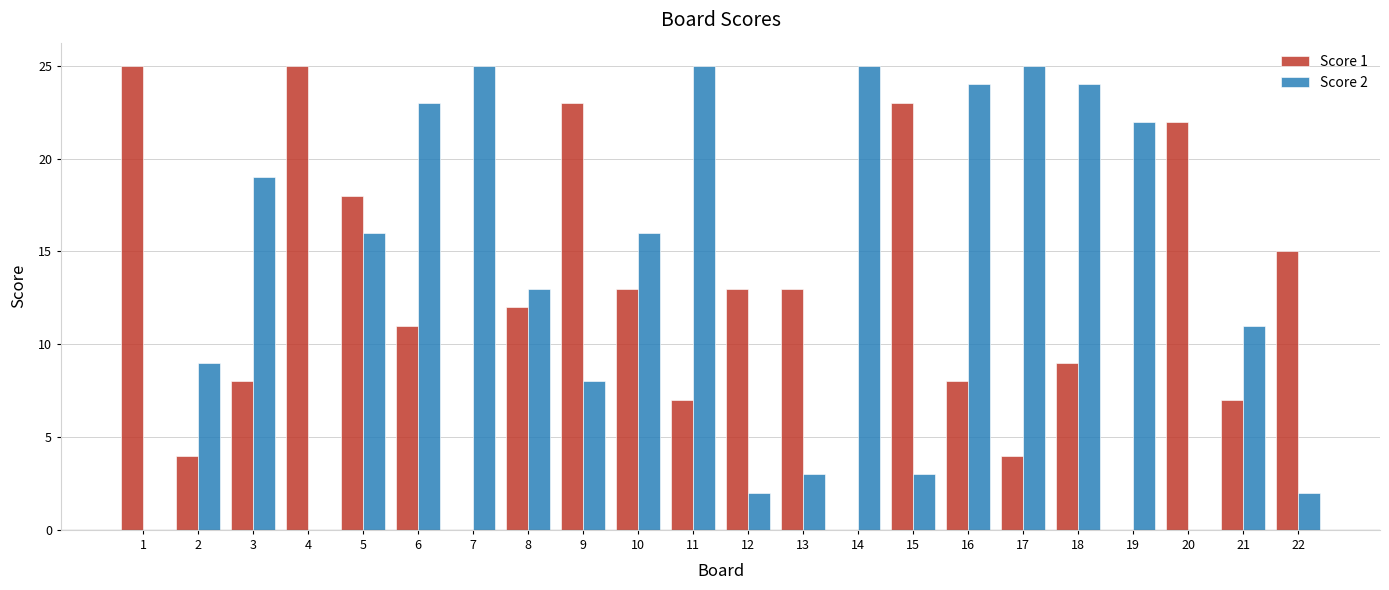

The Score 2 series shows 34 at 7. True or false?

False